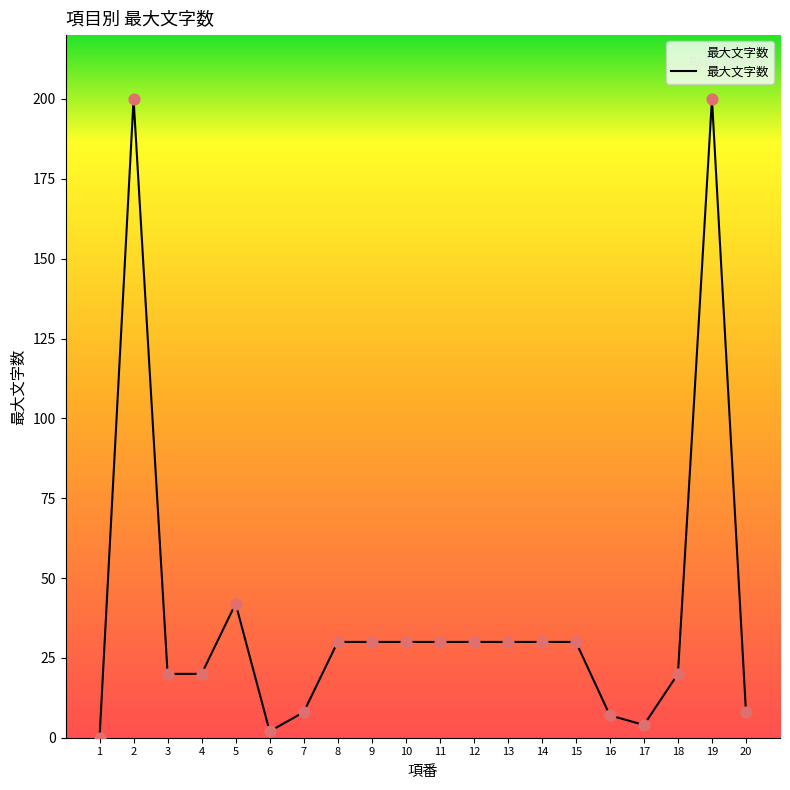

What is the change in value from 18 to 20?

-12